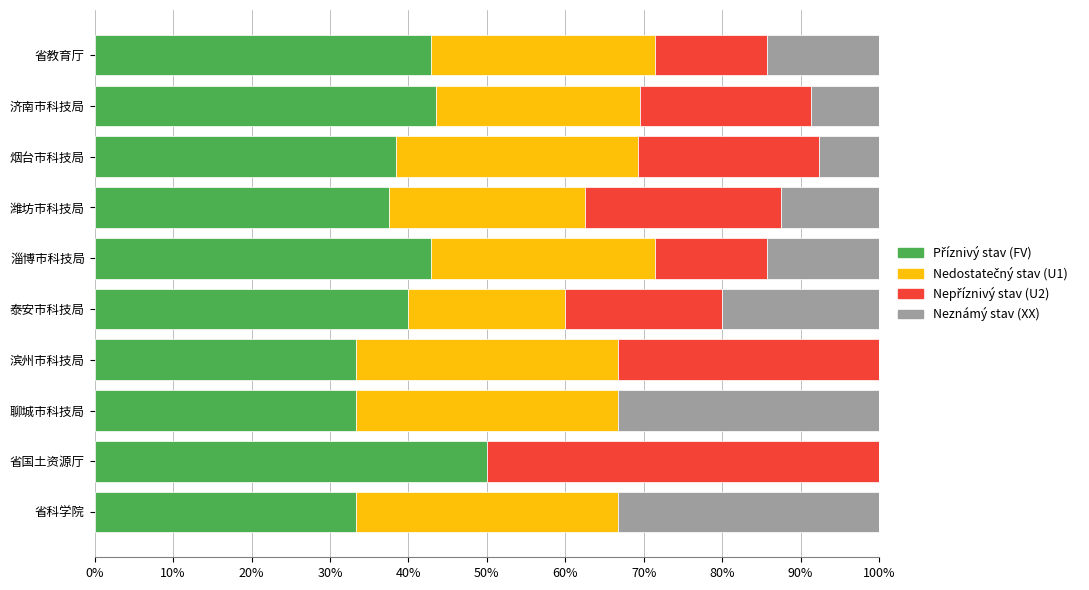

What is the total value across all series at 泰安市科技局?

100.0